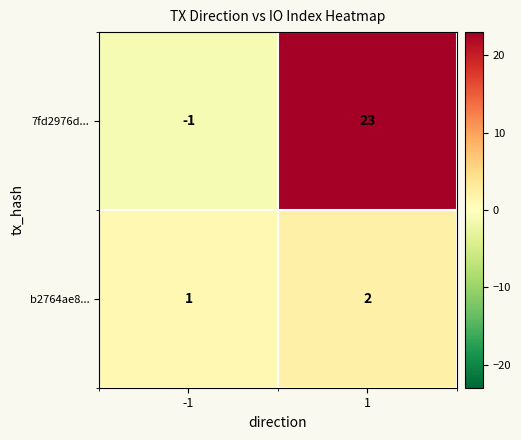

Between -1 and 1, which series saw the biggest shift?

7fd2976d...